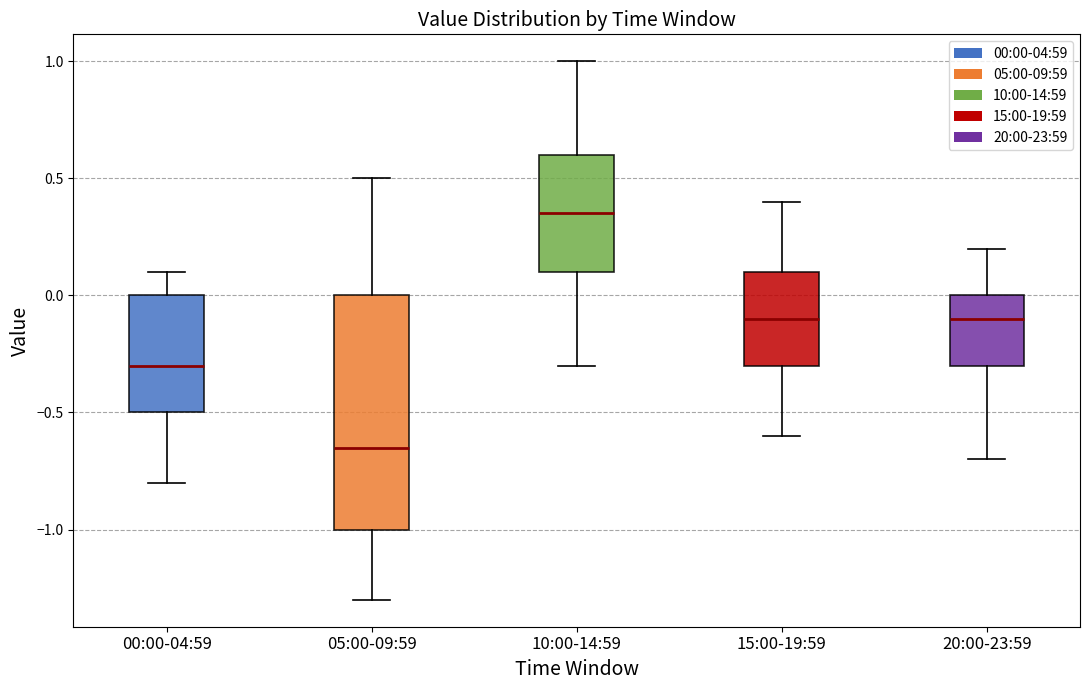

Reading left to right, read every box against the y-axis: the position of its median line, the range the box covers, and the ends of its whiskers. The values are not printed on the chart, so give them approximately, as read against the axis.

00:00-04:59: median -0.30, box -0.50 to 0.00, whiskers -0.80 to 0.10
05:00-09:59: median -0.65, box -1.00 to 0.00, whiskers -1.30 to 0.50
10:00-14:59: median 0.35, box 0.10 to 0.60, whiskers -0.30 to 1.00
15:00-19:59: median -0.10, box -0.30 to 0.10, whiskers -0.60 to 0.40
20:00-23:59: median -0.10, box -0.30 to 0.00, whiskers -0.70 to 0.20